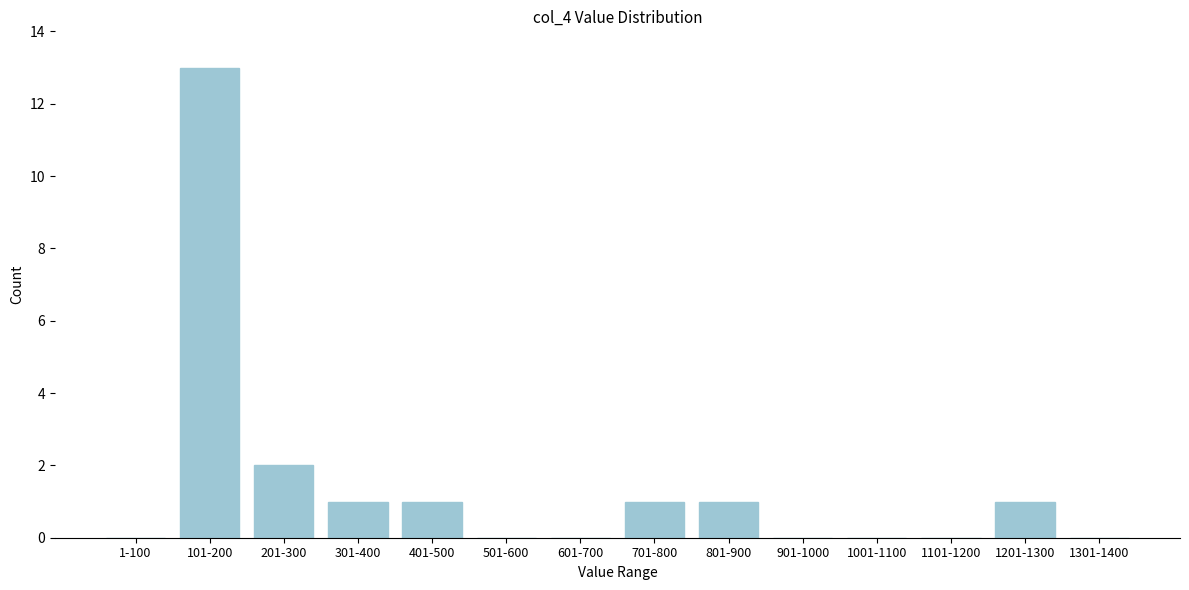

Reading right to left, extract all data points from this chart.

1301-1400=0	1201-1300=1	1101-1200=0	1001-1100=0	901-1000=0	801-900=1	701-800=1	601-700=0	501-600=0	401-500=1	301-400=1	201-300=2	101-200=13	1-100=0